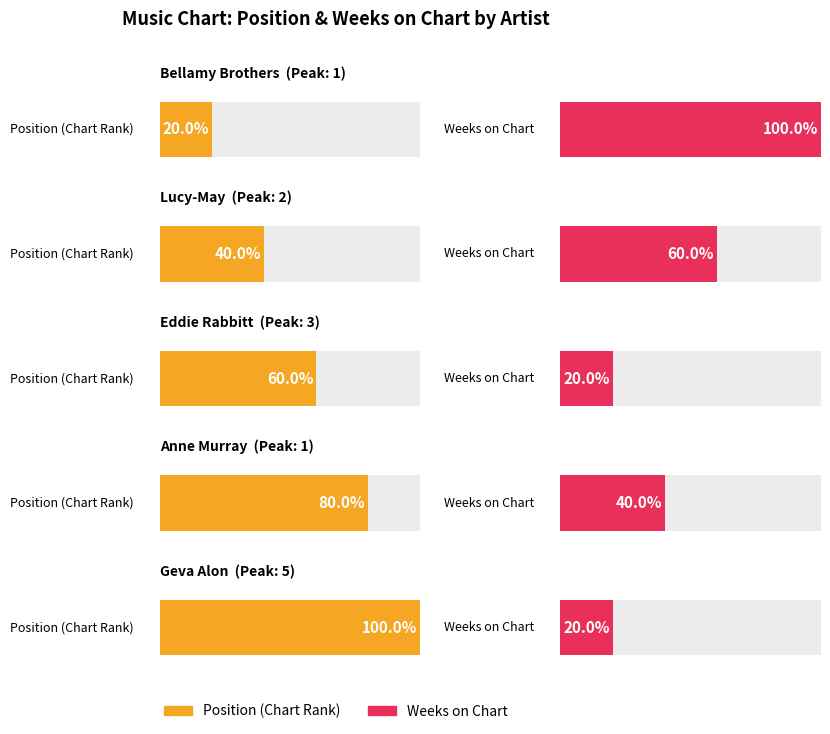

Where is Position nearest to the value 3?

3